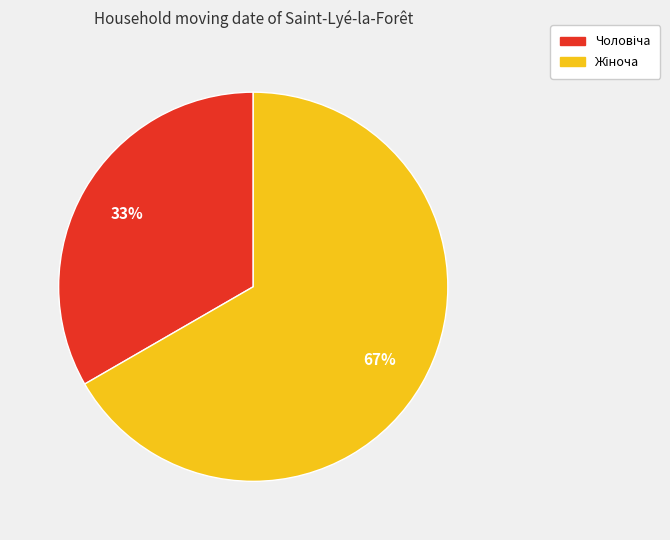

Is there any slice that represents more than half of the pie?

Yes